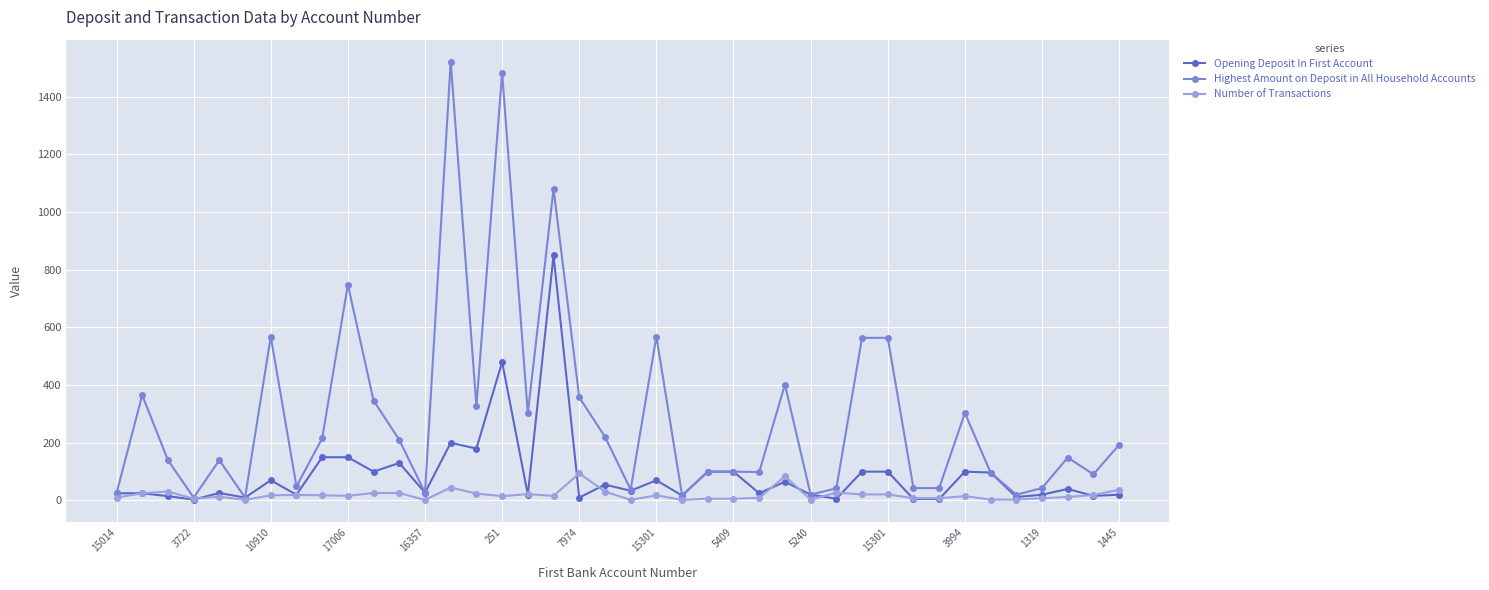

What are all the series names shown in the legend?

Opening Deposit In First Account, Highest Amount on Deposit in All Household Accounts, Number of Transactions